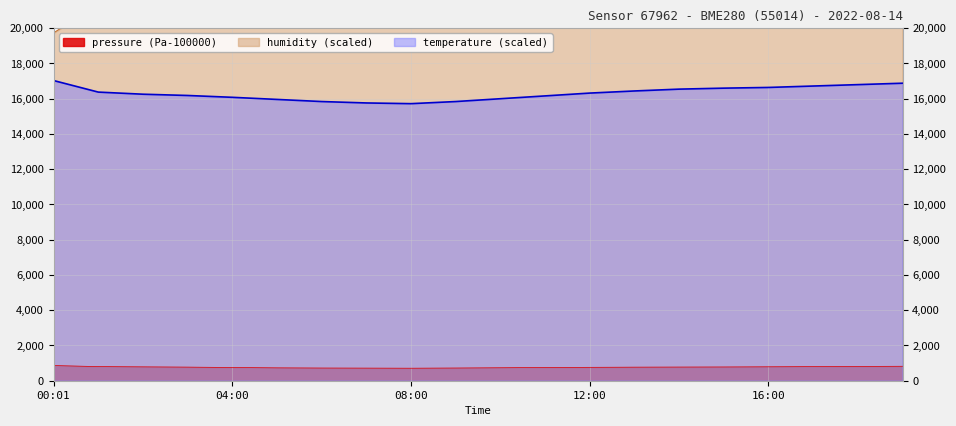

Count the number of categories in the chart.

20